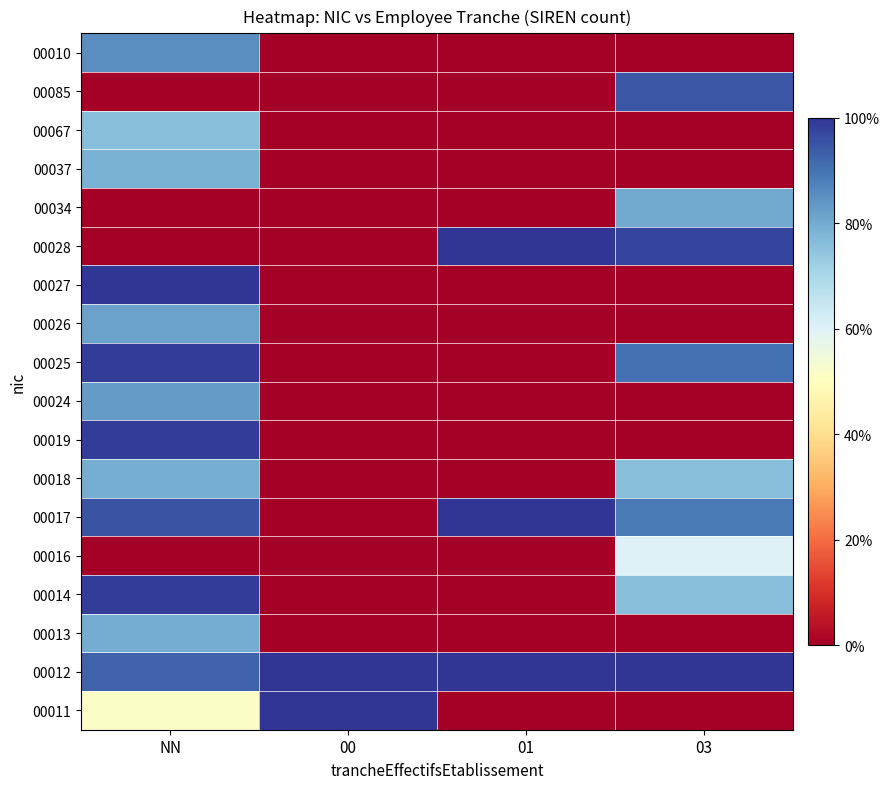

At which category is the sum across all series the highest?

NN